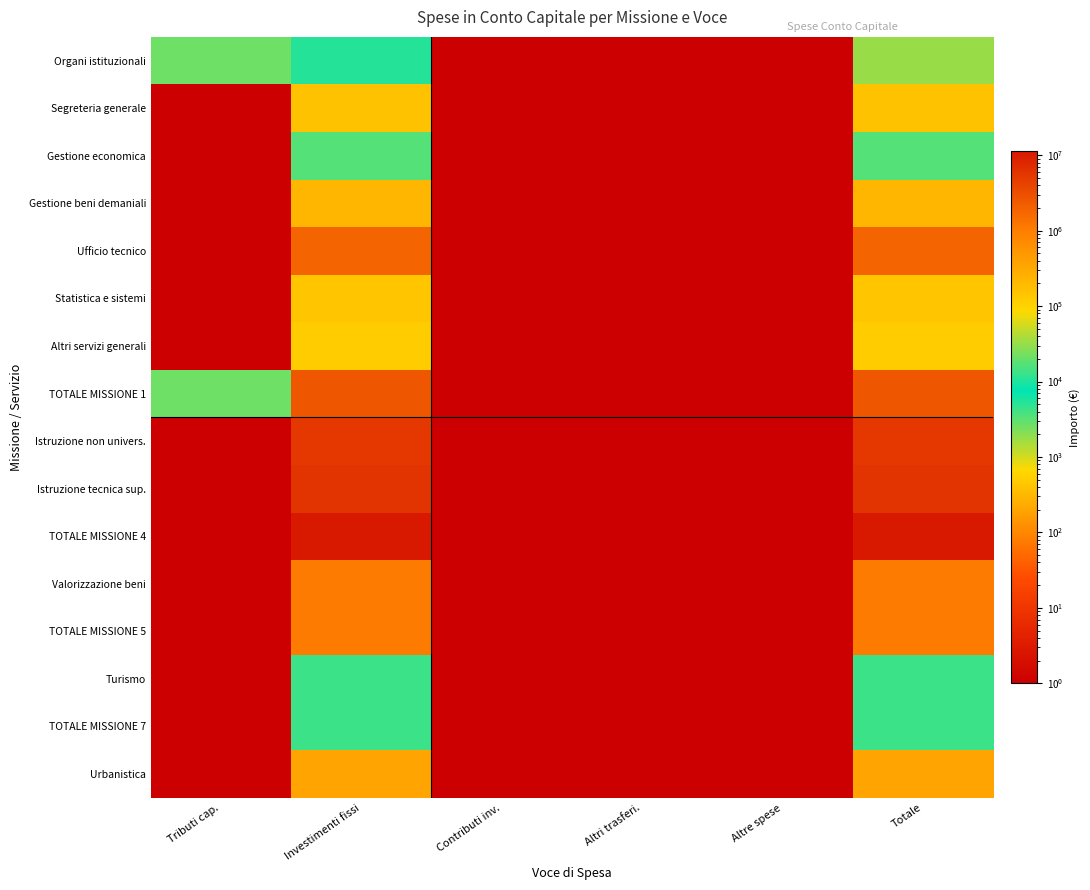

Rank the series at Altre spese from highest to lowest value.

Organi istituzionali, Segreteria generale, Gestione economica, Gestione beni demaniali, Ufficio tecnico, Statistica e sistemi, Altri servizi generali, TOTALE MISSIONE 1, Istruzione non univers., Istruzione tecnica sup., TOTALE MISSIONE 4, Valorizzazione beni, TOTALE MISSIONE 5, Turismo, TOTALE MISSIONE 7, Urbanistica